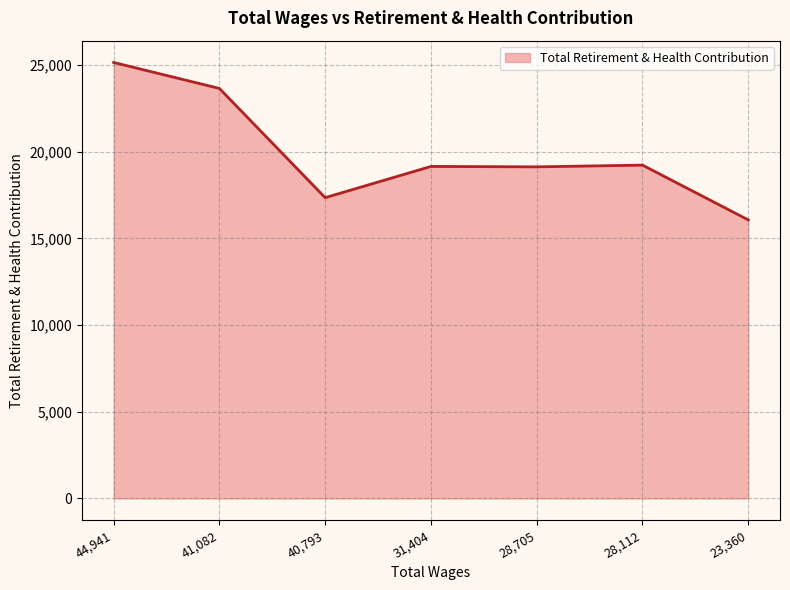

What is the maximum value shown in the chart?

25142